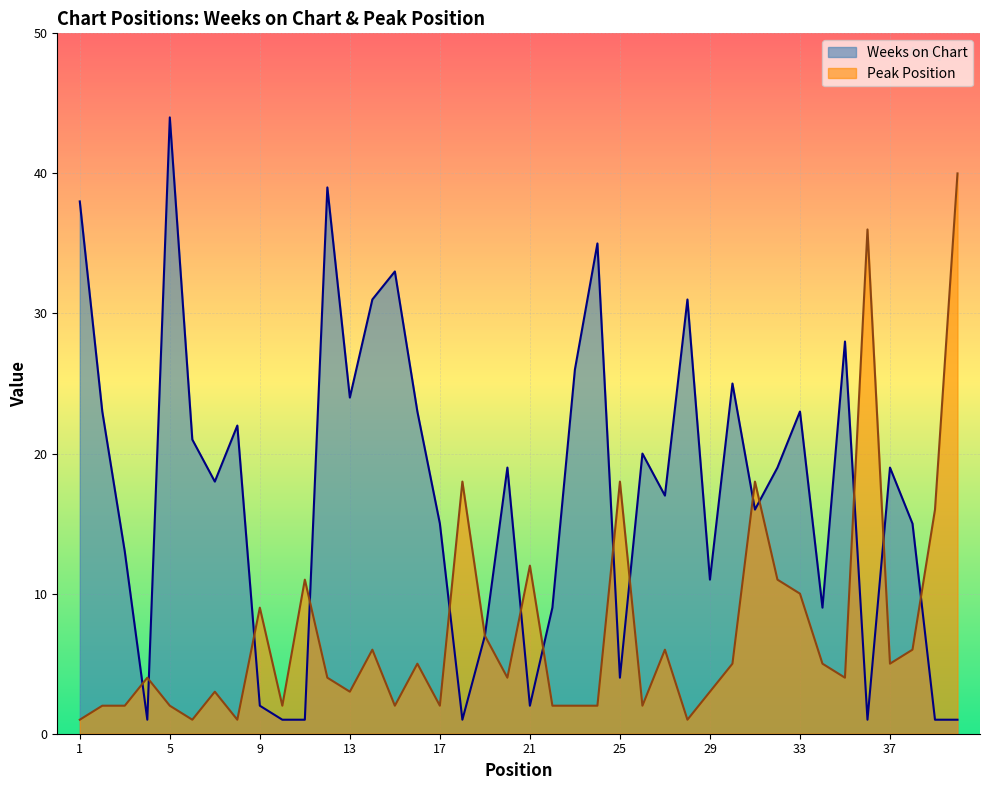

Which label corresponds to the smallest value in the chart?

4